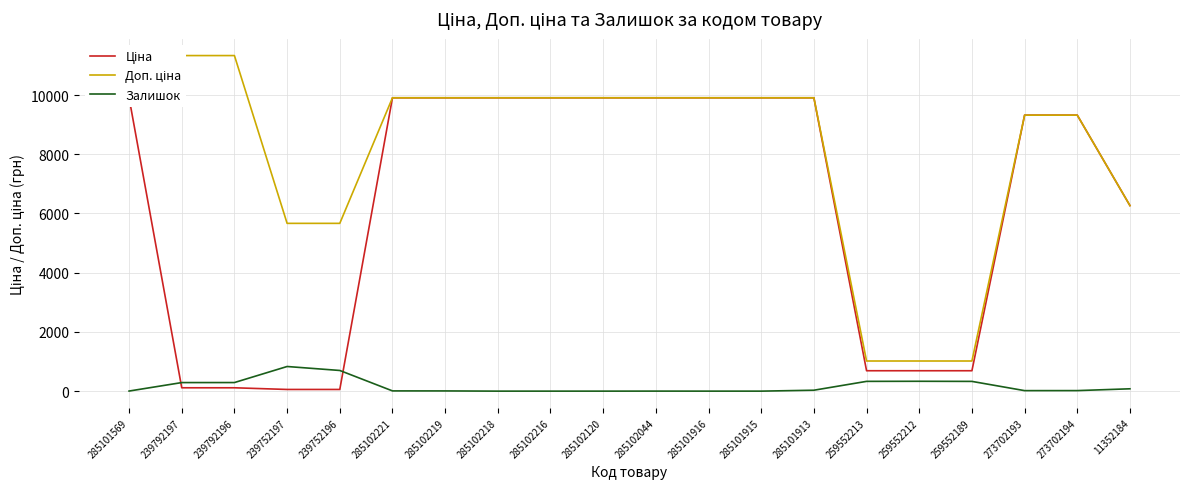

What is the difference between the maximum and minimum values in the Залишок series?

832